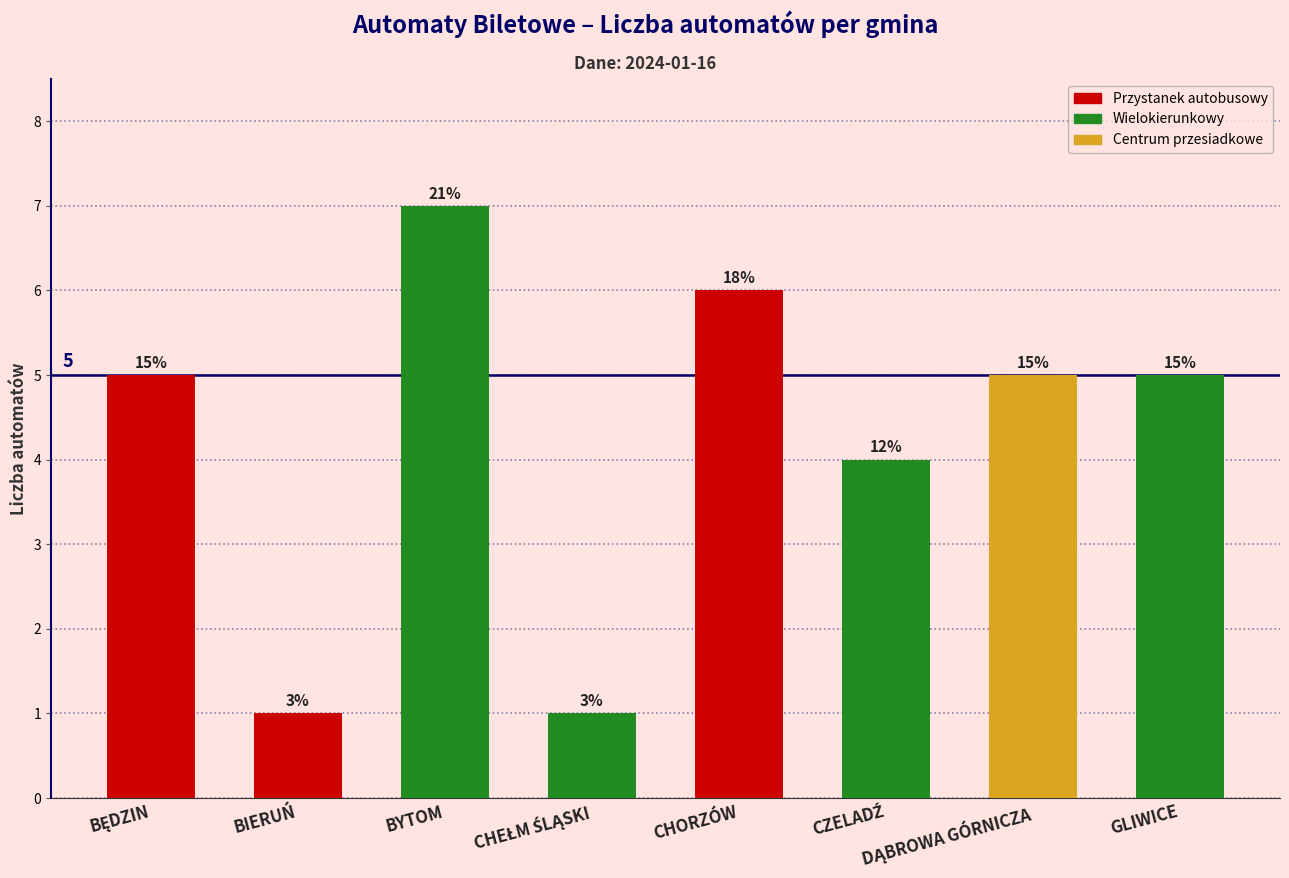

Where does the data first go above 5?

BYTOM